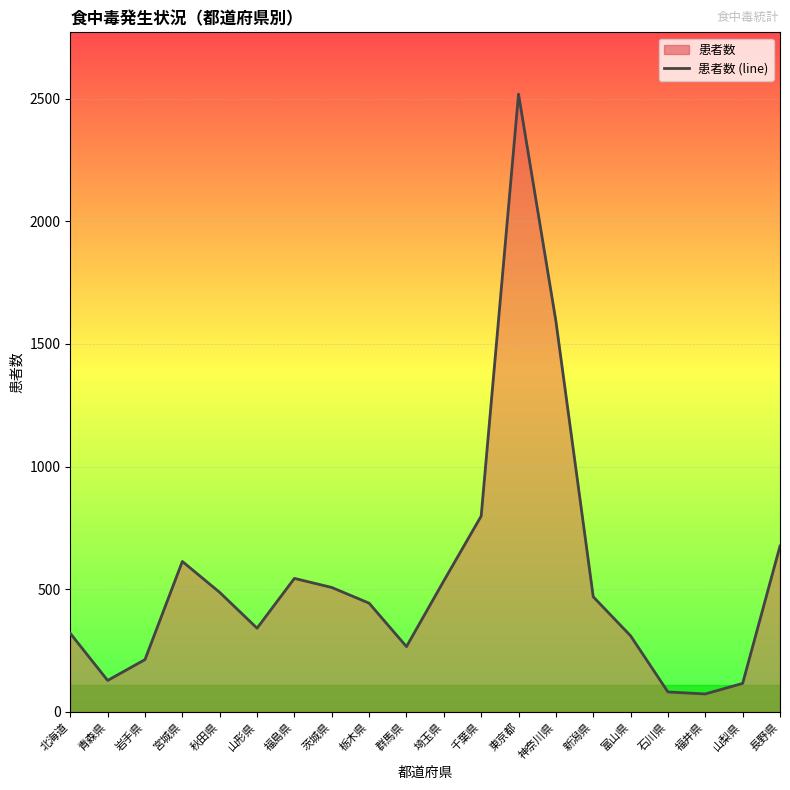

Approximately how many times larger is the value at 富山県 compared to 山形県?

0.9